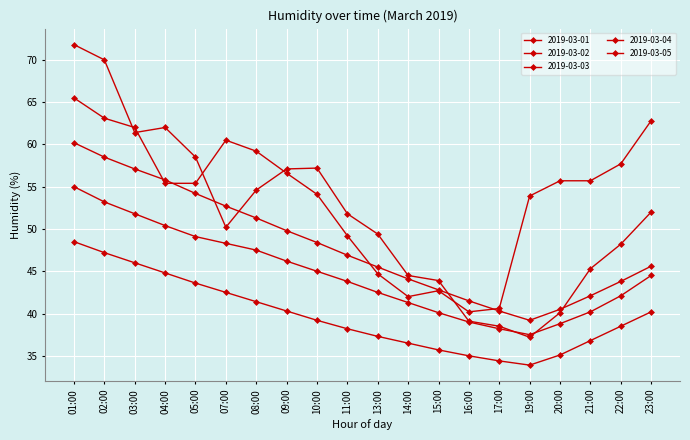

Reading left to right, transcribe all the data shown in this chart.

2019-03-01: 65.5	63.1	62.0	55.4	55.4	60.5	59.2	56.6	54.1	49.2	44.7	42.0	42.7	40.2	40.6	53.9	55.7	55.7	57.7	62.8
2019-03-02: 71.8	70.0	61.4	62.0	58.5	50.2	54.6	57.1	57.2	51.8	49.4	44.5	43.9	39.1	38.5	37.2	40.1	45.3	48.2	52.0
2019-03-03: 55.0	53.2	51.8	50.4	49.1	48.3	47.5	46.2	45.0	43.8	42.5	41.3	40.1	39.0	38.2	37.5	38.8	40.2	42.1	44.5
2019-03-04: 60.2	58.5	57.1	55.8	54.2	52.7	51.3	49.8	48.4	46.9	45.5	44.1	42.8	41.5	40.3	39.2	40.5	42.1	43.8	45.6
2019-03-05: 48.5	47.2	46.0	44.8	43.6	42.5	41.4	40.3	39.2	38.2	37.3	36.5	35.7	35.0	34.4	33.9	35.1	36.8	38.5	40.2